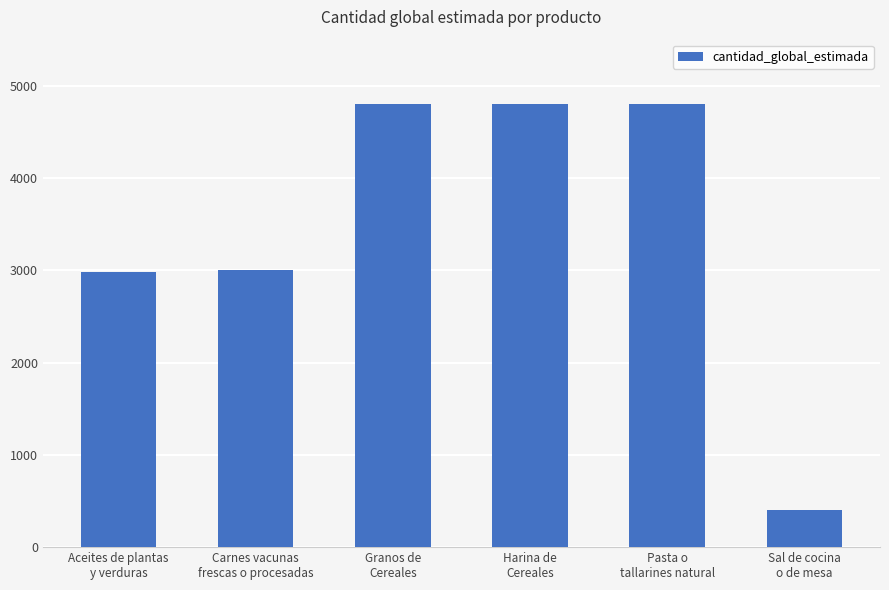

What is the value of the 3rd bar from the left?

4800